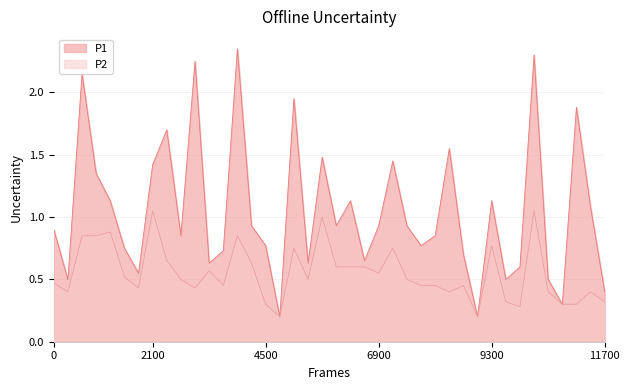

List the series in order of their overall mean, highest first.

P1, P2